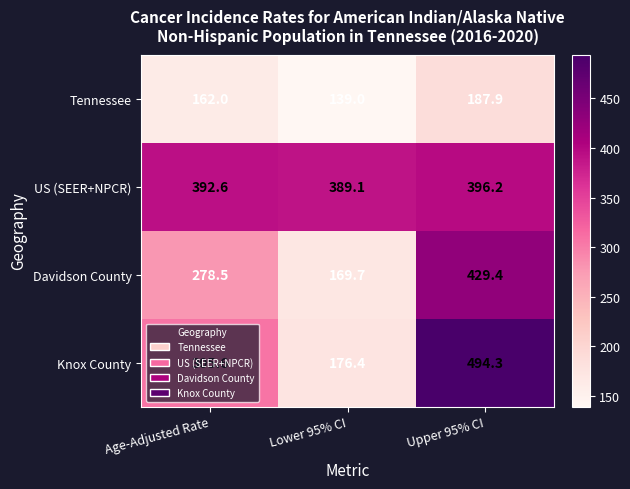

What is the average value of the Davidson County series?

292.5